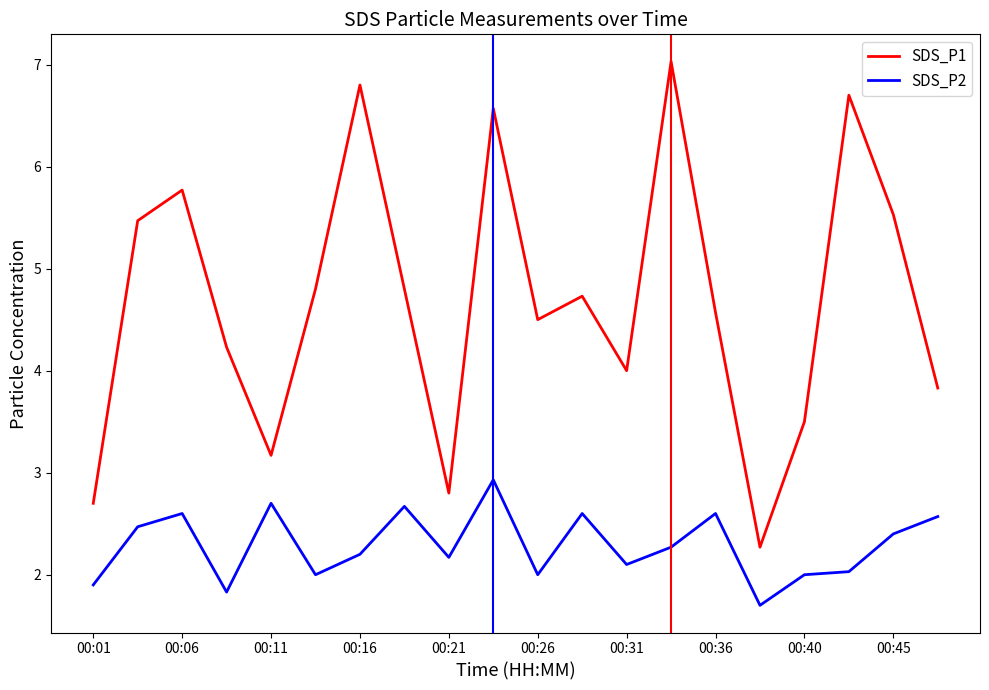

Rank the series by their average value, from lowest to highest.

SDS_P2, SDS_P1